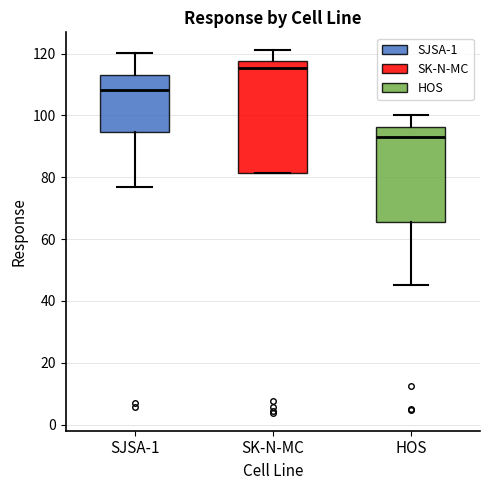

Which box's median line is the highest?

SK-N-MC